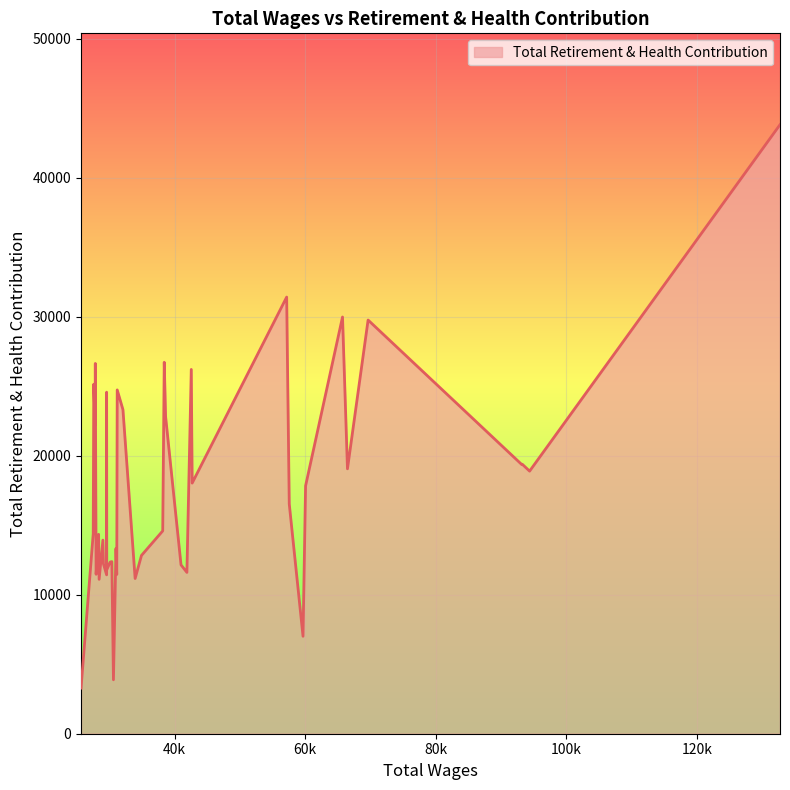

What is the difference between the maximum and minimum values?

40524